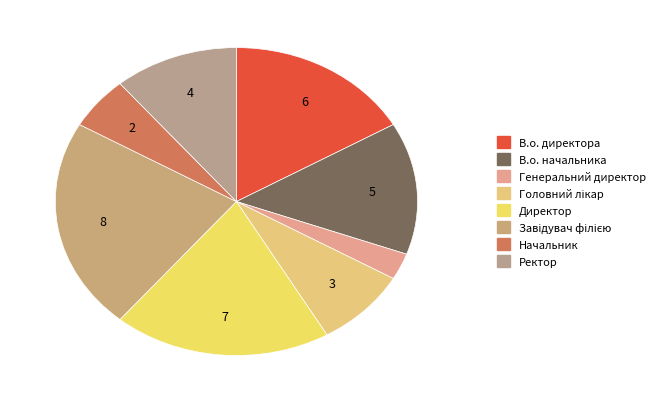

Is it true that Ректор is 23% of the pie?

False